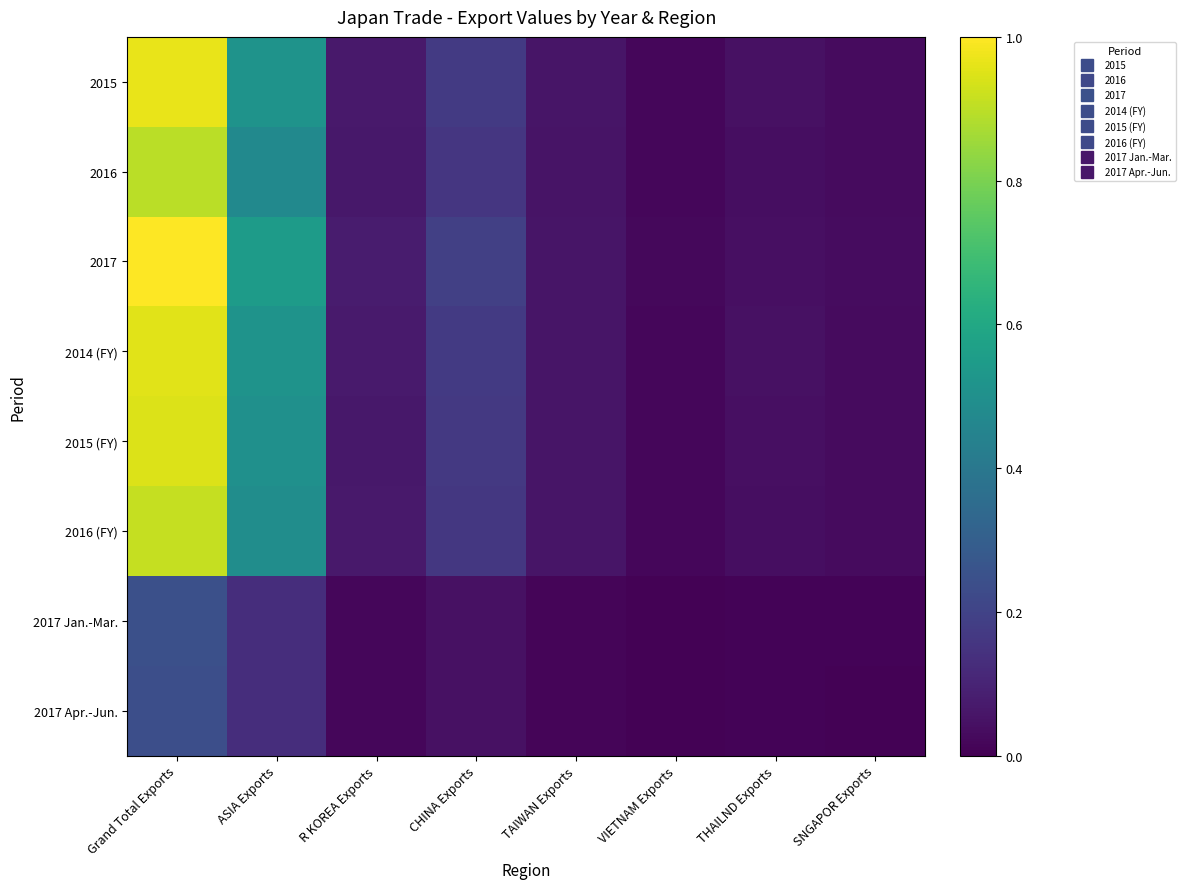

What is the total value across all series at VIETNAM Exports?

0.1